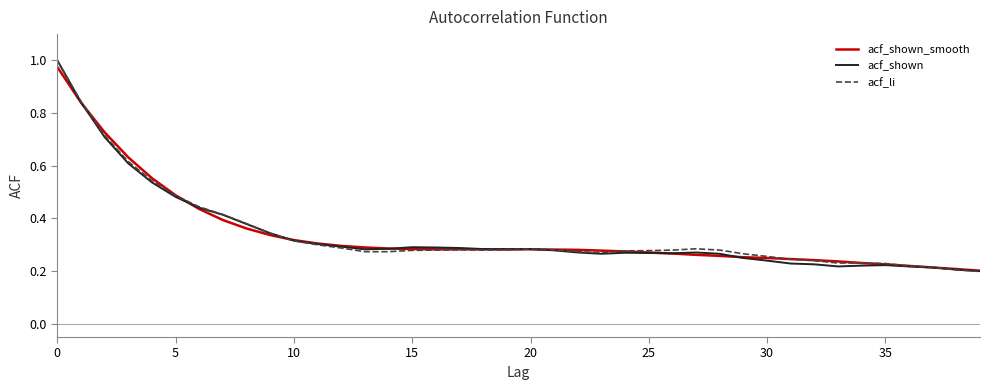

Reading left to right, what are all the values shown in this chart?

acf_shown_smooth: 1.0	0.8	0.7	0.6	0.6	0.5	0.4	0.4	0.4	0.3	0.3	0.3	0.3	0.3	0.3	0.3	0.3	0.3	0.3	0.3	0.3	0.3	0.3	0.3	0.3	0.3	0.3	0.3	0.3	0.3	0.2	0.2	0.2	0.2	0.2	0.2	0.2	0.2	0.2	0.2
acf_shown: 1.0	0.8	0.7	0.6	0.5	0.5	0.4	0.4	0.4	0.3	0.3	0.3	0.3	0.3	0.3	0.3	0.3	0.3	0.3	0.3	0.3	0.3	0.3	0.3	0.3	0.3	0.3	0.3	0.3	0.2	0.2	0.2	0.2	0.2	0.2	0.2	0.2	0.2	0.2	0.2
acf_li: 1.0	0.8	0.7	0.6	0.5	0.5	0.4	0.4	0.4	0.3	0.3	0.3	0.3	0.3	0.3	0.3	0.3	0.3	0.3	0.3	0.3	0.3	0.3	0.3	0.3	0.3	0.3	0.3	0.3	0.3	0.3	0.2	0.2	0.2	0.2	0.2	0.2	0.2	0.2	0.2